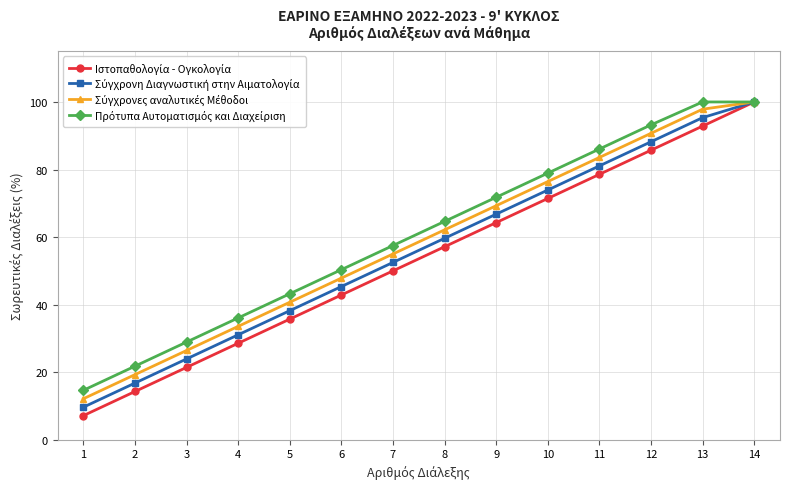

What is the smallest value displayed?

7.1